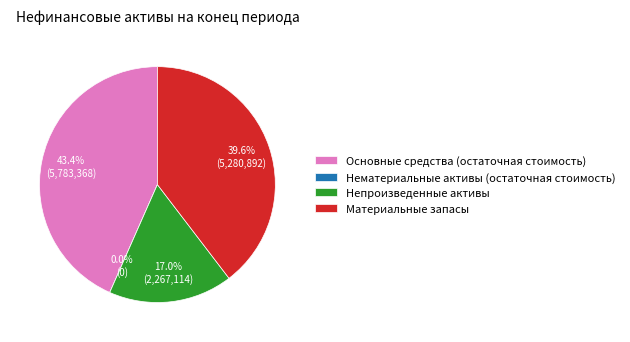

What is the change in value from Основные средства (остаточная стоимость) to Материальные запасы?

-502476.9